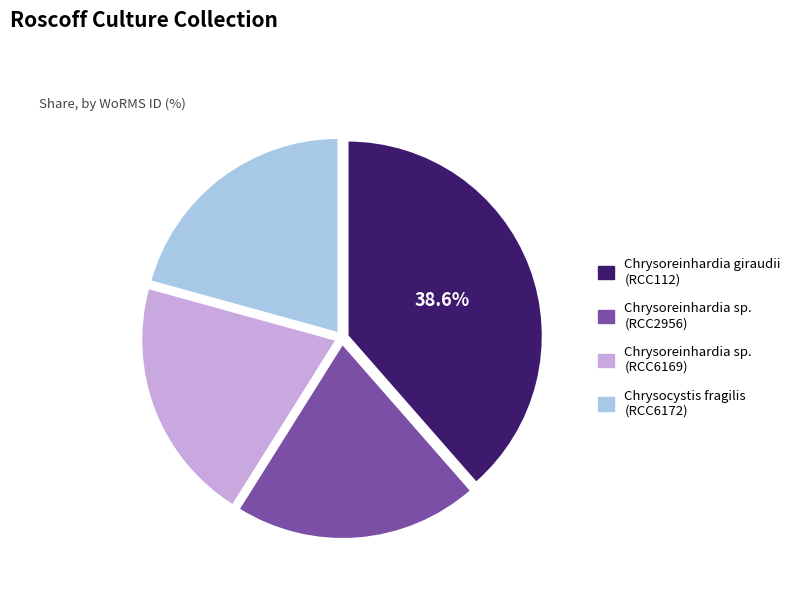

What is the largest slice in the pie chart?

Chrysoreinhardia giraudii (RCC112)